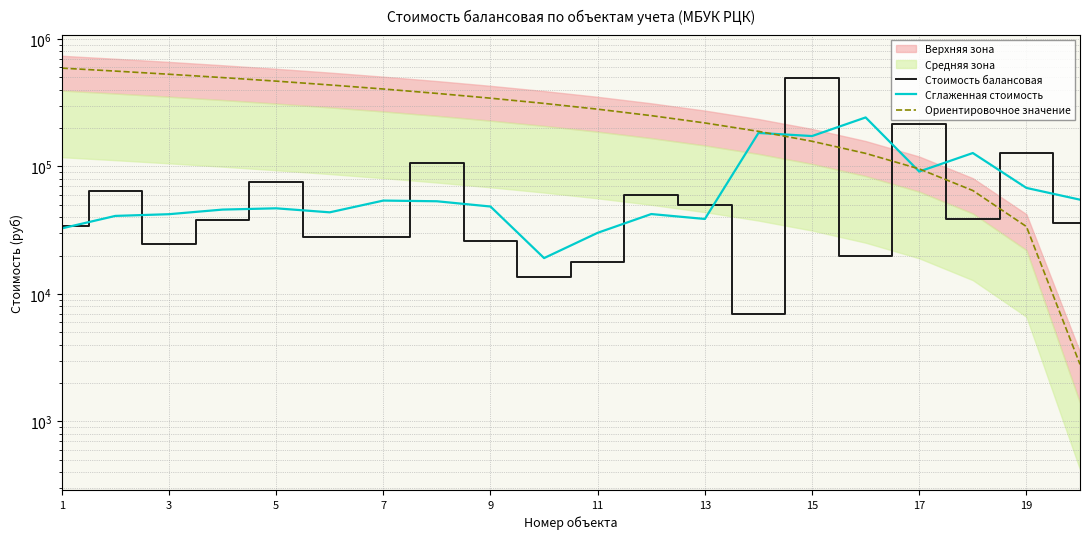

What is the difference between the maximum and minimum values in the Сглаженная стоимость series?

223415.0